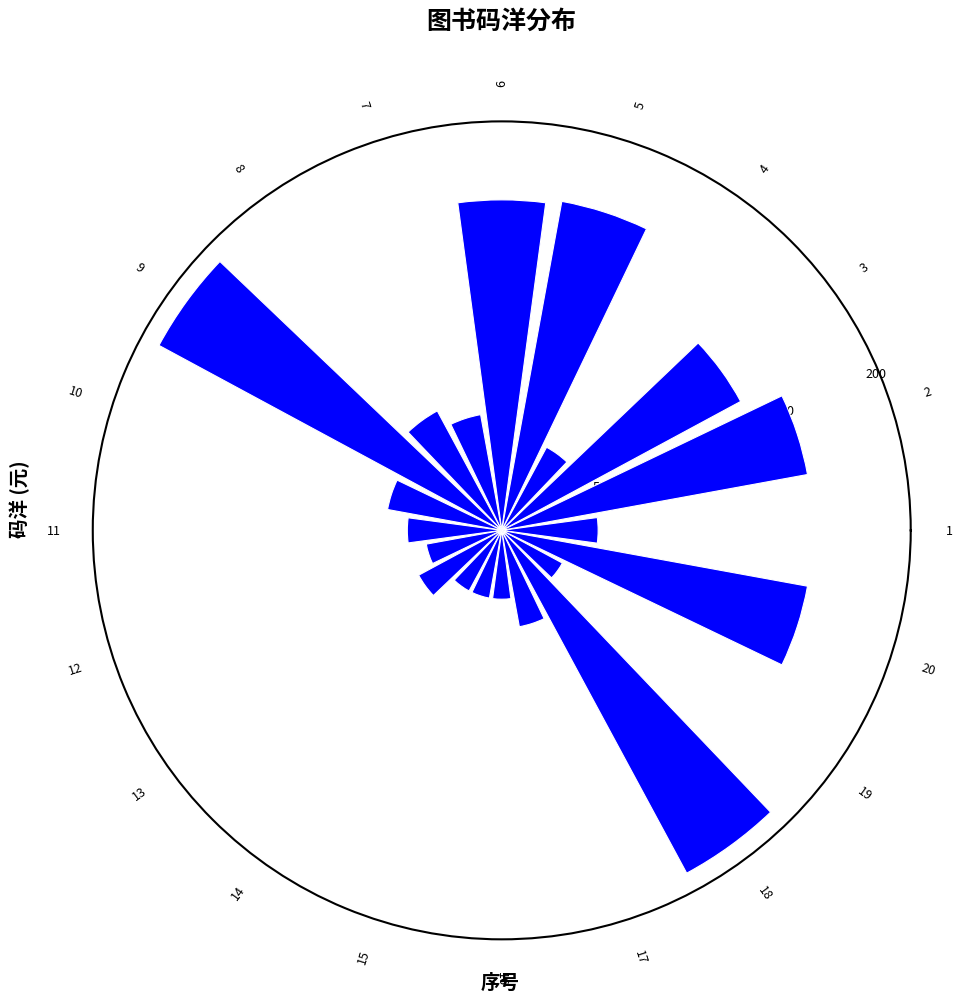

What is the greatest value displayed?

198.0